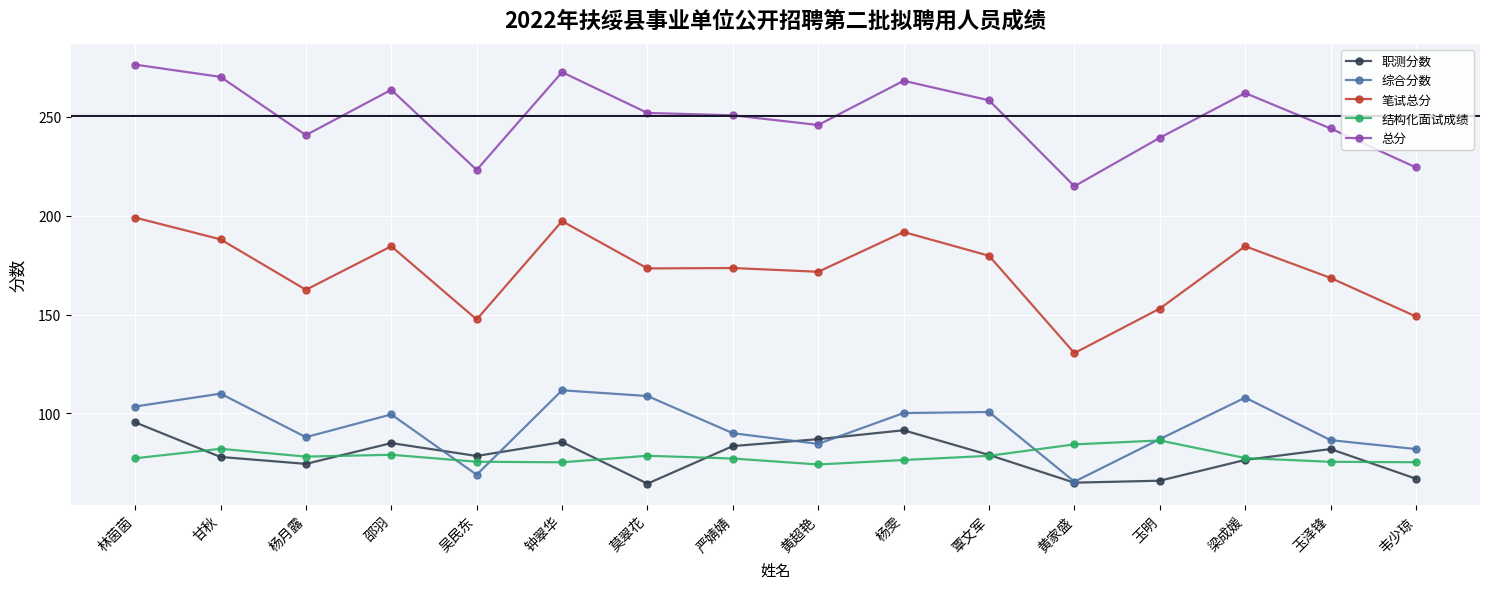

True or false: 综合分数 and 笔试总分 intersect in this chart.

False